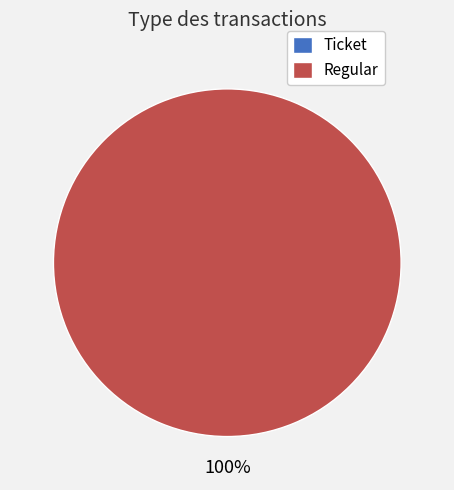

True or false: Regular accounts for 100% of the total.

True